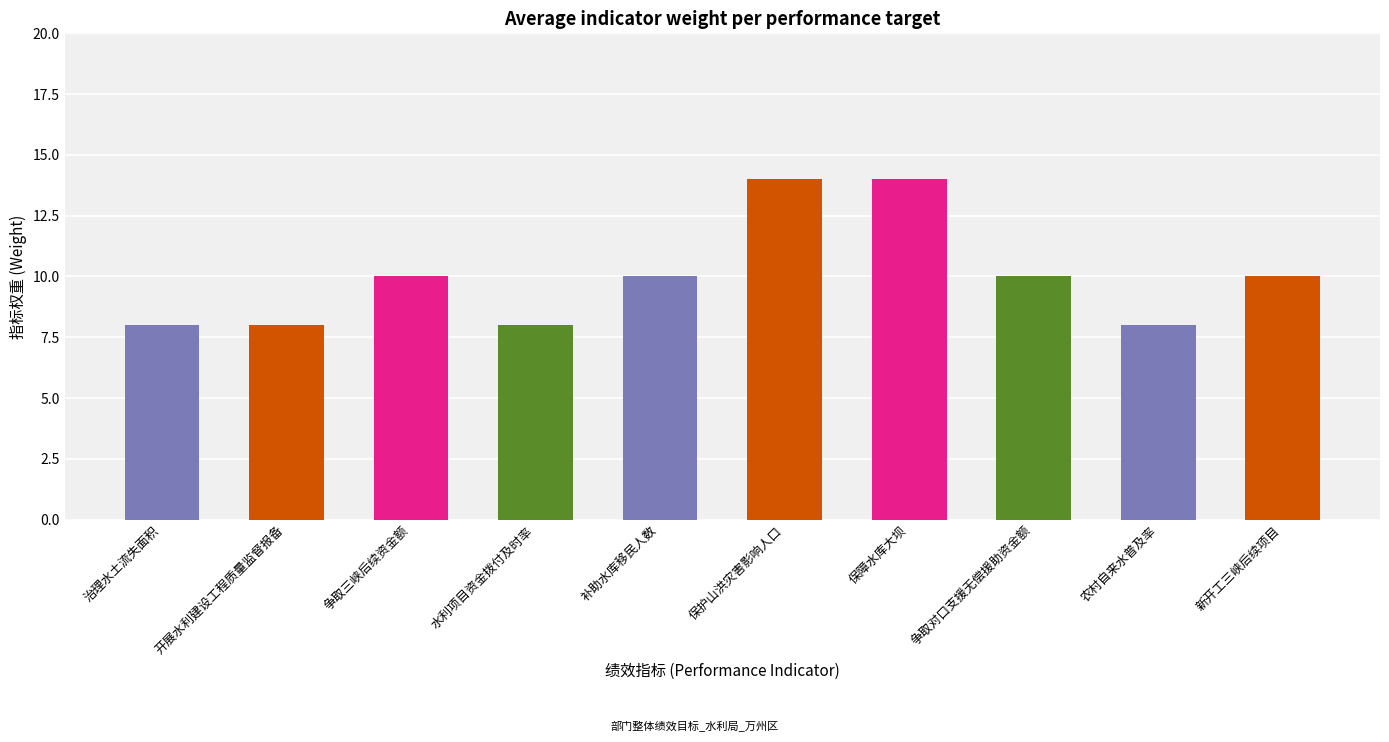

How many data points are above 10?

2